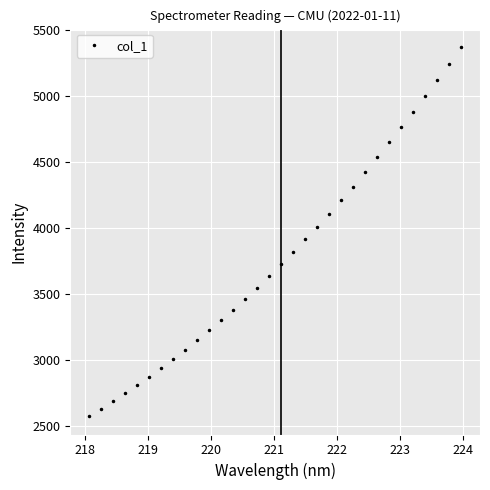

How many data points does each series have?

32